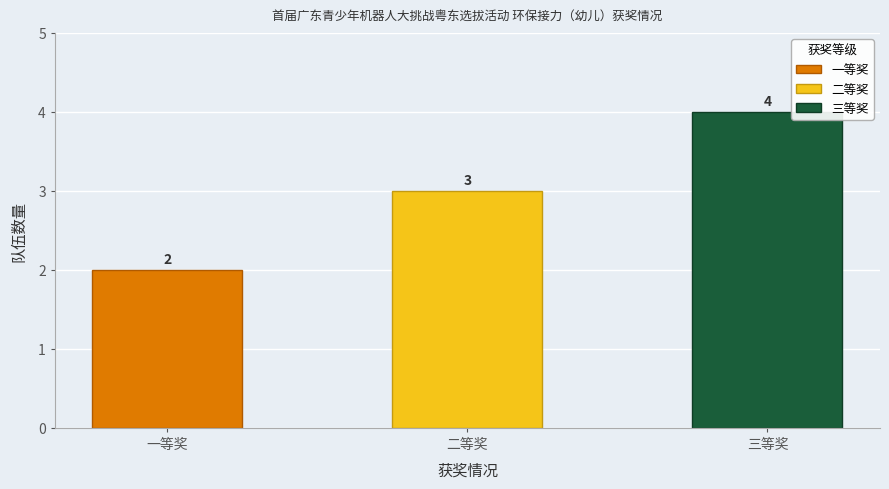

What is the label of the 2nd bar from the left?

二等奖